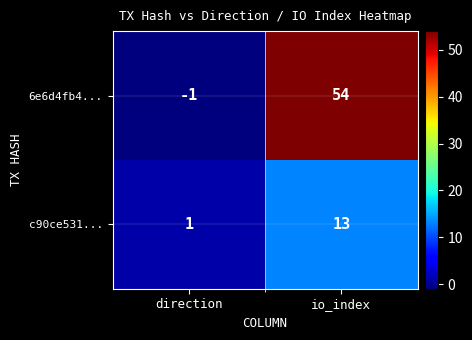

The 6e6d4fb4... series shows -1 at direction. True or false?

True